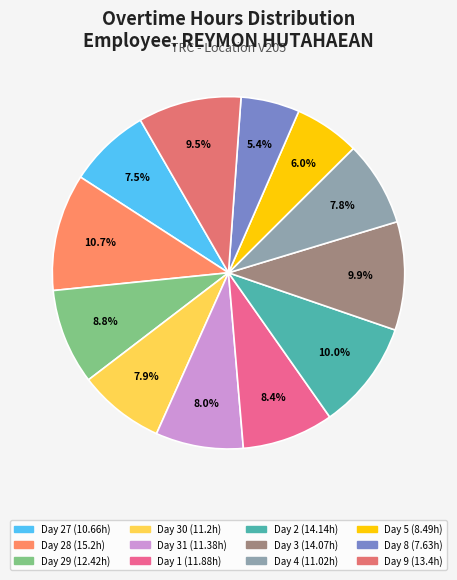

How many slices are in this pie chart?

12